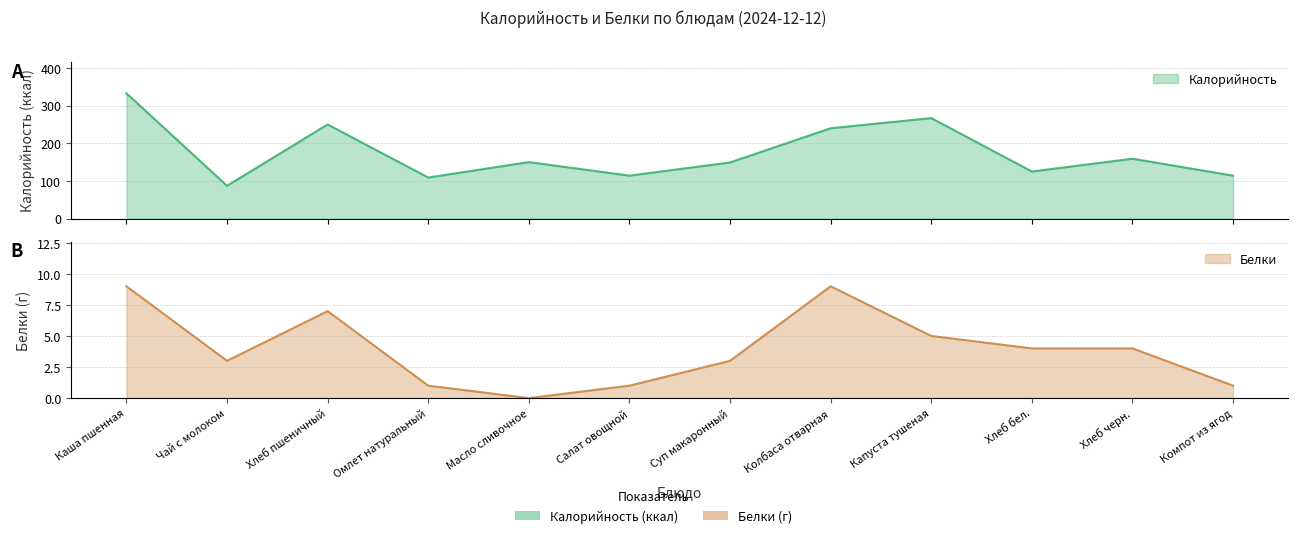

What is the sum of the Калорийность values at Компот из ягод and Хлеб черн.?

273